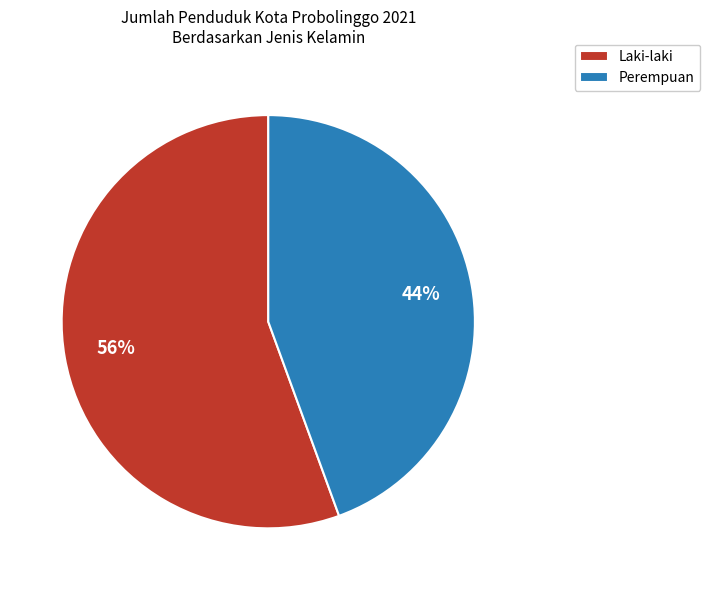

To the nearest percent, what portion does Perempuan represent?

44%